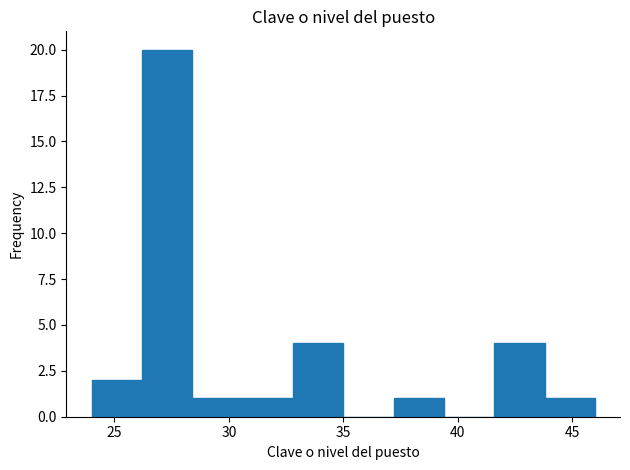

How tall is the bar that spans 41.6 to 43.8 on the x-axis? Neither the bar edges nor the heights are printed on the chart, so give them approximately, as read against the axes.

4